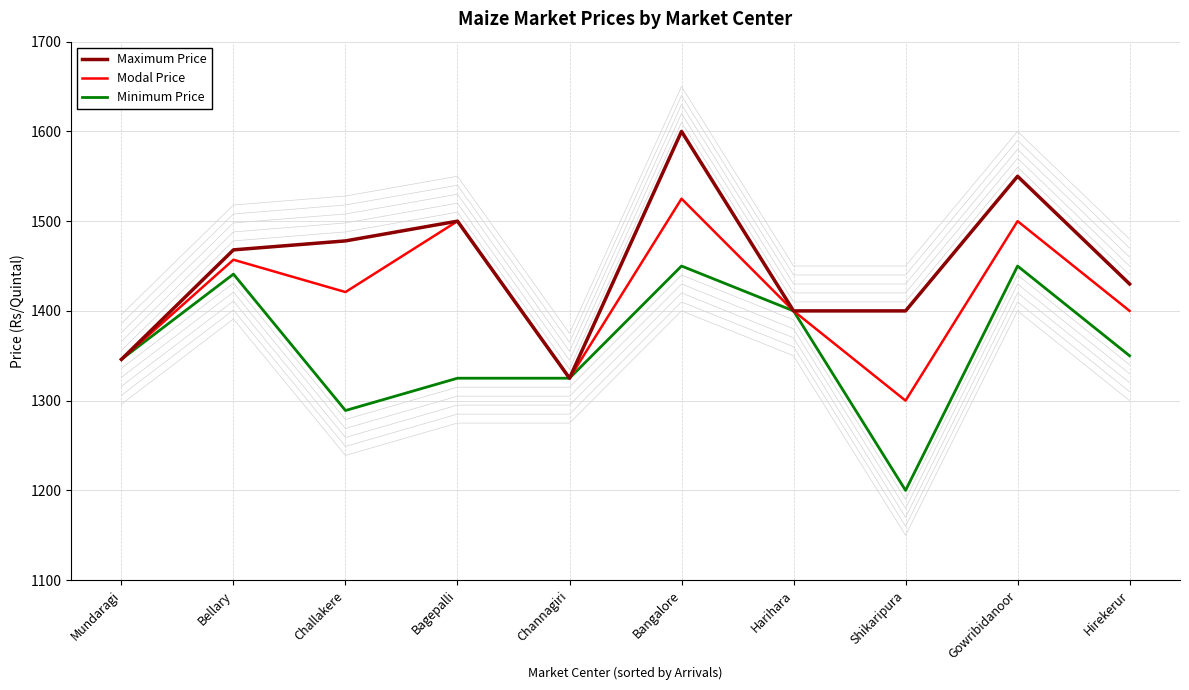

What is the average value of the Minimum Price series?

1358